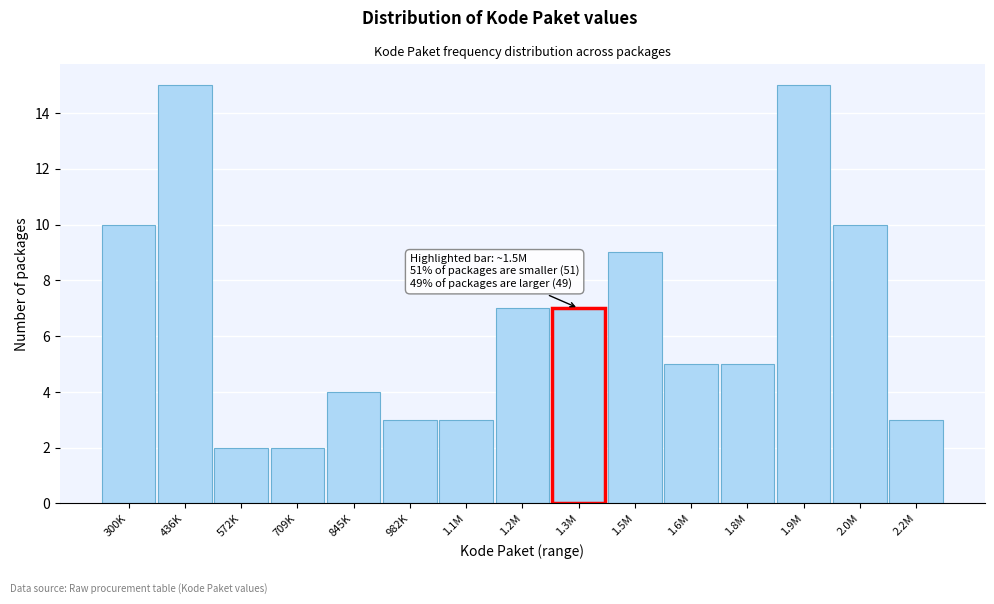

Reading left to right, list all the values displayed in this chart.

300K=10	436K=15	572K=2	709K=2	845K=4	982K=3	1.1M=3	1.2M=7	1.3M=7	1.5M=9	1.6M=5	1.8M=5	1.9M=15	2.0M=10	2.2M=3